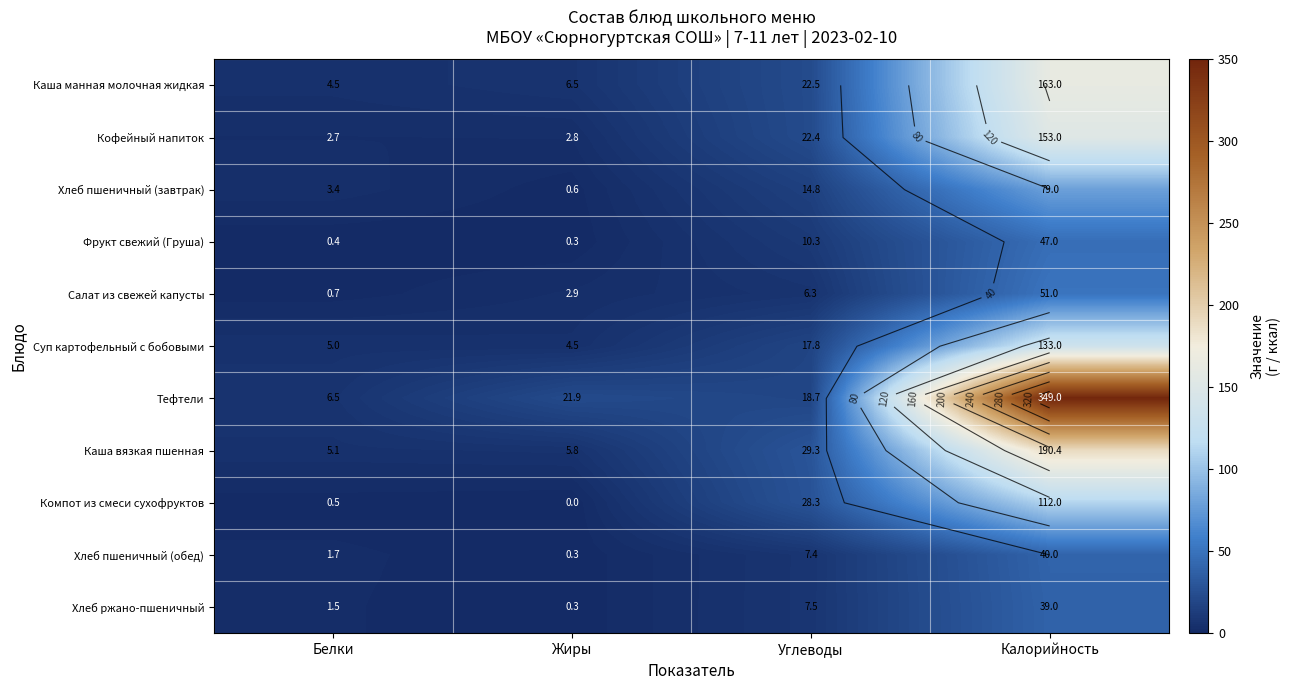

What is the difference between the maximum and minimum values in the Каша вязкая пшенная series?

185.2